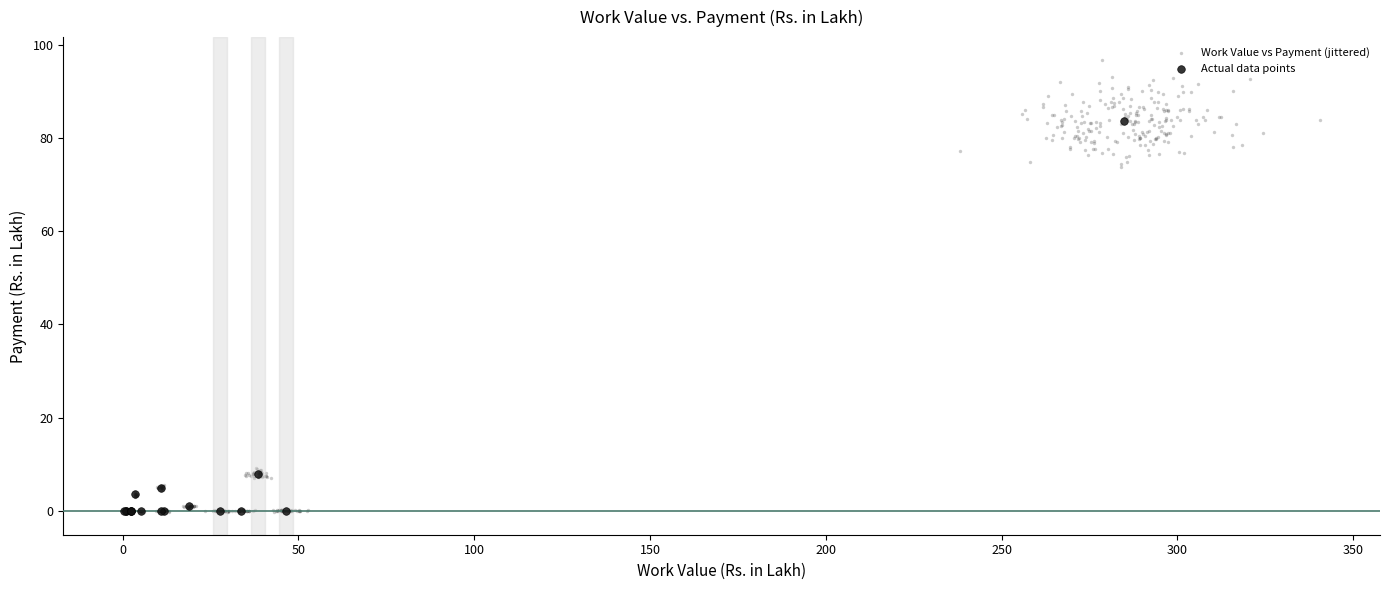

Which series has the largest Y range (max minus min)?

Work Value vs Payment (jittered)